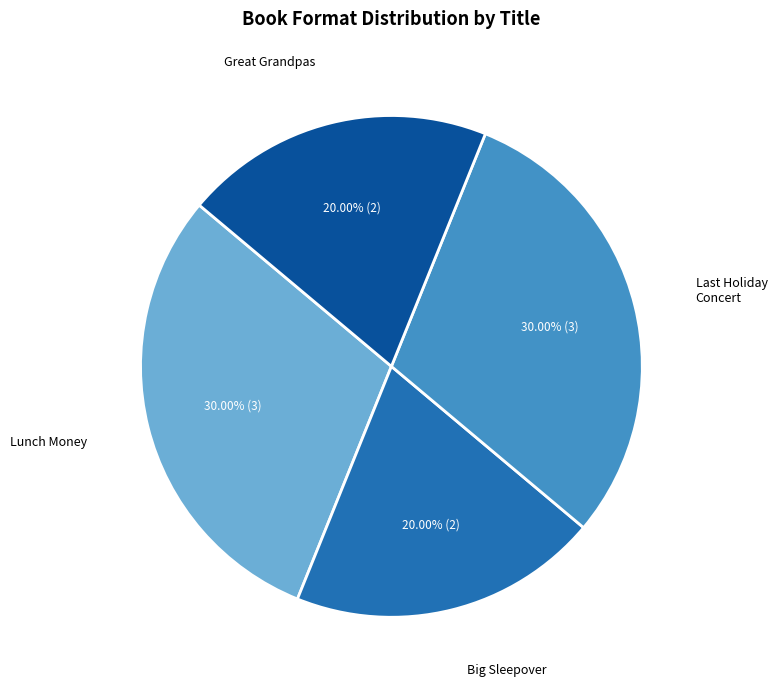

To the nearest percent, what is the difference between the largest and smallest slice percentages?

10%